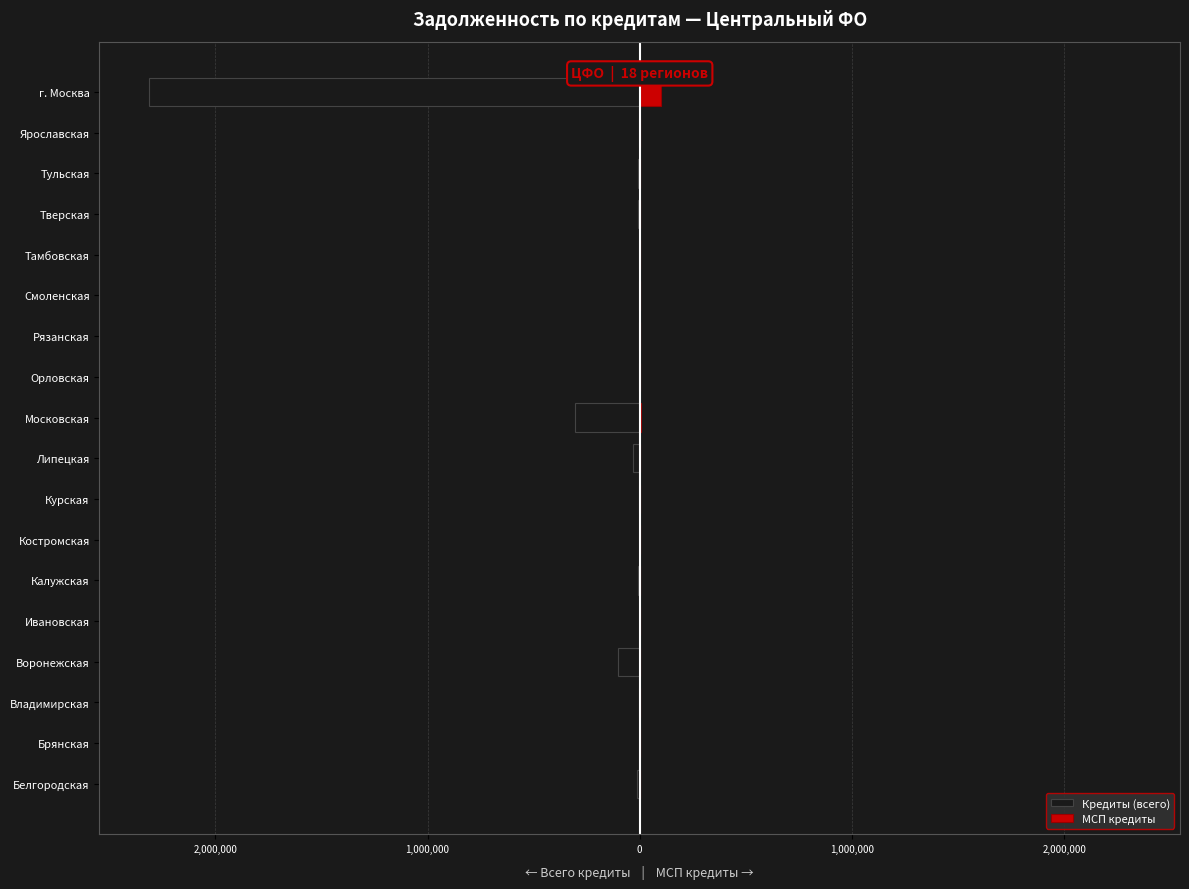

How many bars are there in total?

36